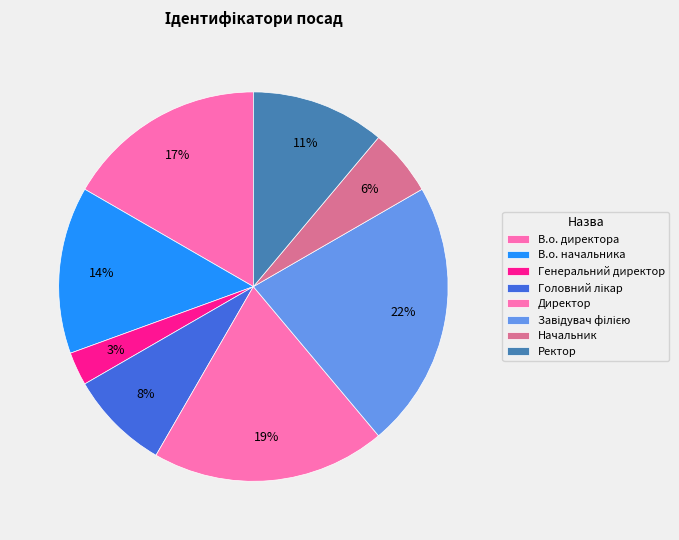

What is the total percentage of Генеральний директор and Завідувач філією?

25.0%